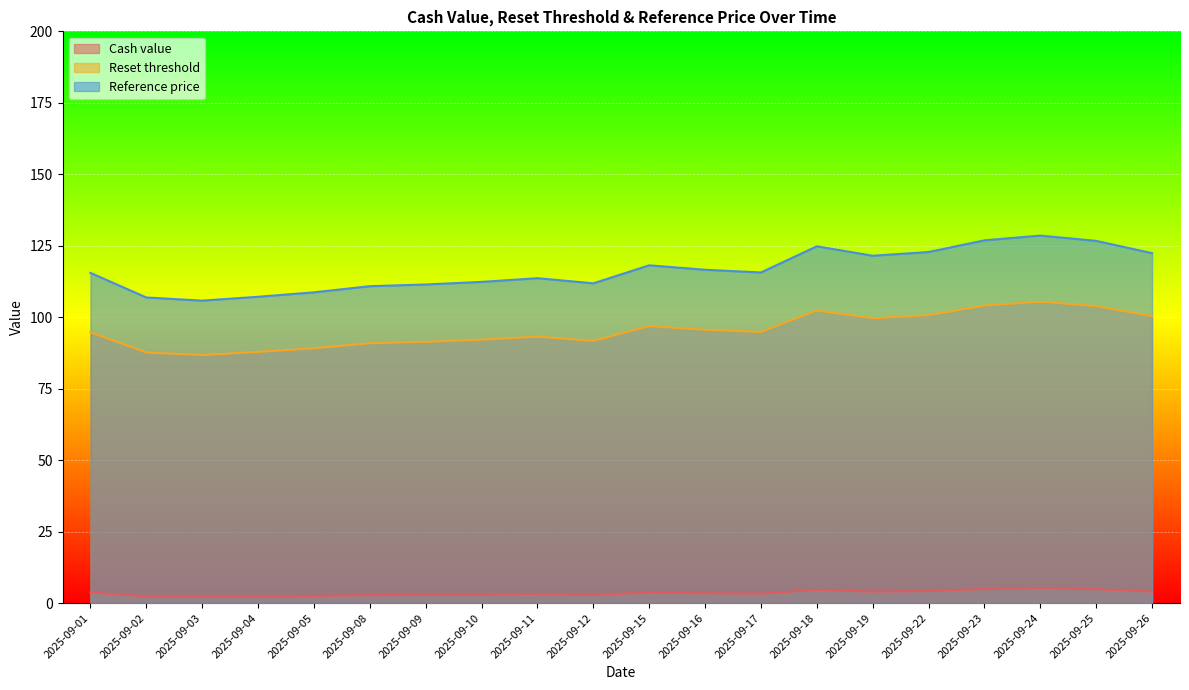

Where is the first local minimum for Reset threshold?

2025-09-03